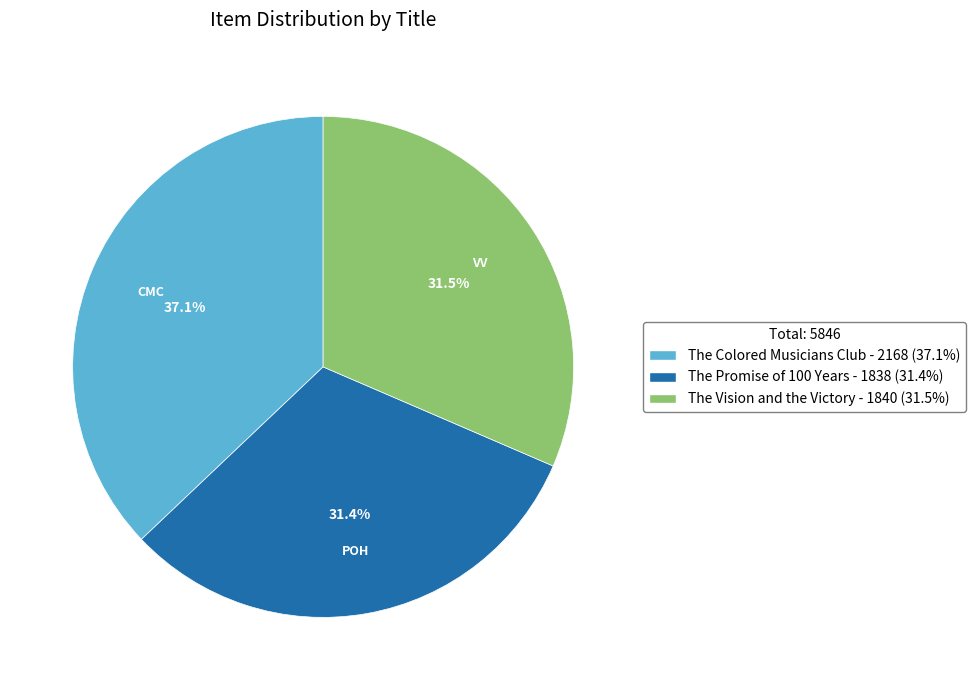

Approximately how many times larger is the value at The Vision and the Victory compared to The Promise of 100 Years?

1.0